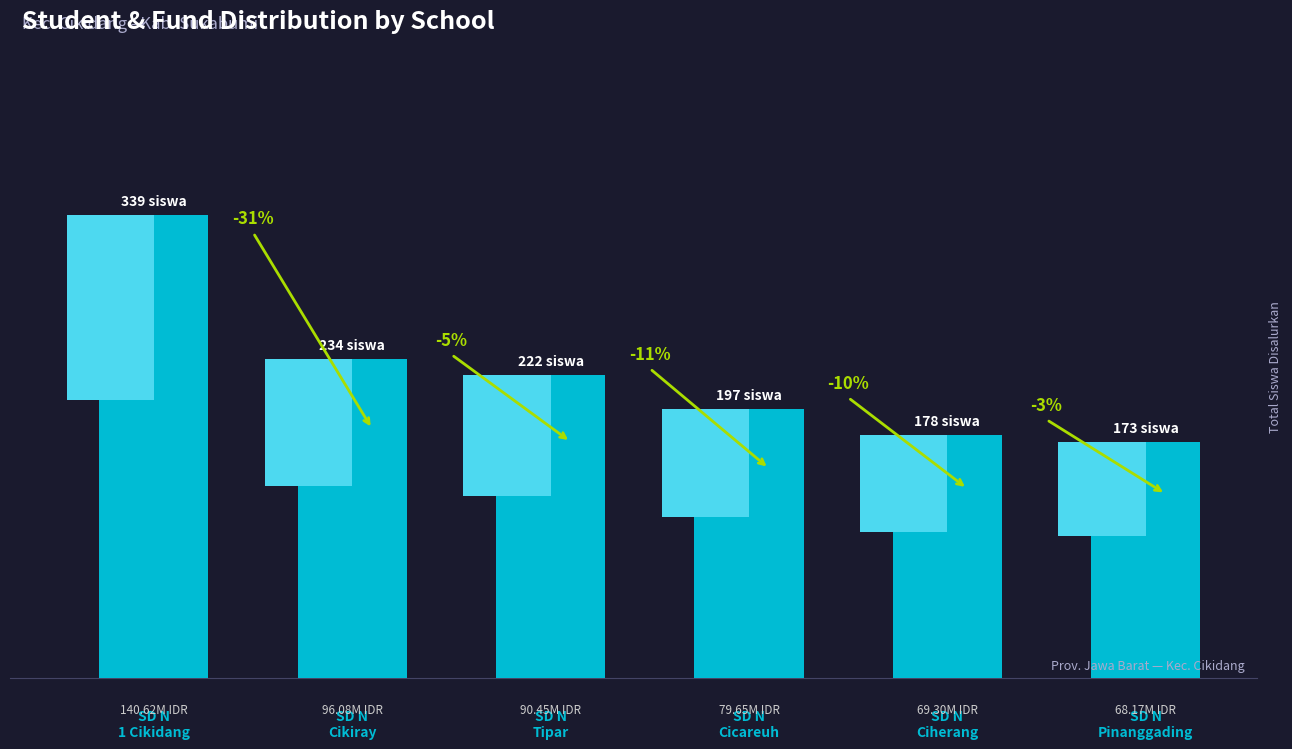

Reading left to right, list all the values displayed in this chart.

SD N
1 Cikidang=339	SD N
Cikiray=234	SD N
Tipar=222	SD N
Cicareuh=197	SD N
Ciherang=178	SD N
Pinanggading=173